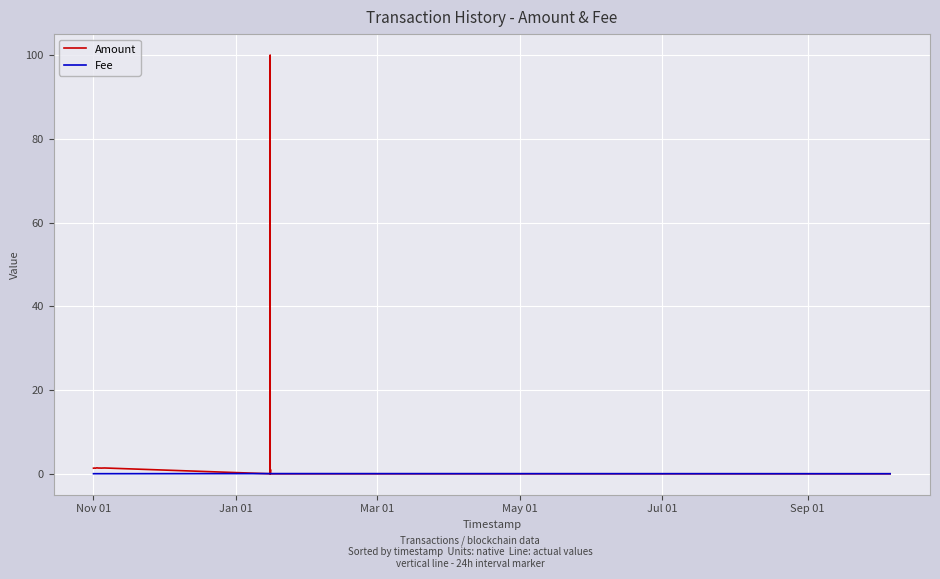

How many values in the Amount series are below 1?

6